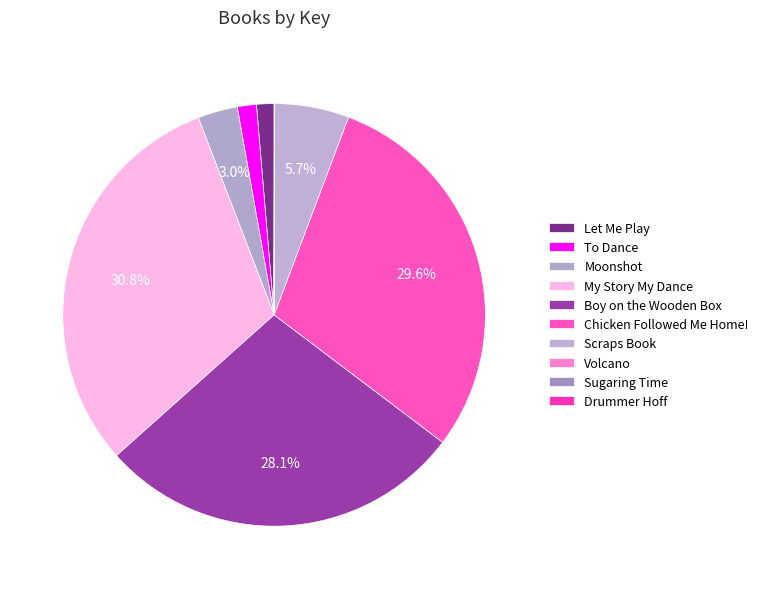

To the nearest percent, what is the average slice percentage?

10%